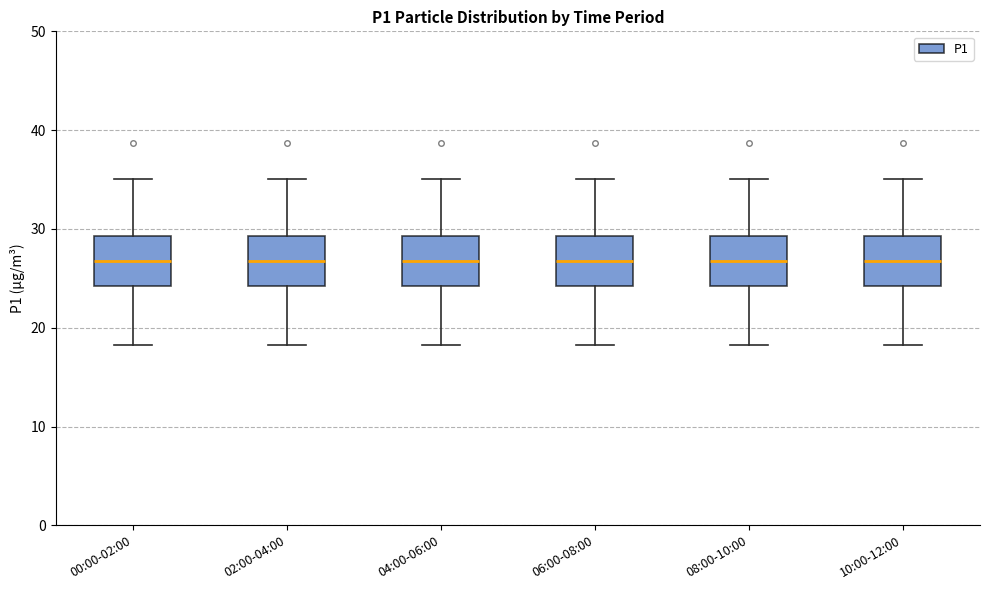

Reading left to right, transcribe this box plot: for each box, give where its median line is, the range the box spans, and where its two whiskers end, as read against the y-axis. The values are not printed on the chart, so give them approximately, as read against the axis.

00:00-02:00: median 27, box 24 to 29, whiskers 18 to 35
02:00-04:00: median 27, box 24 to 29, whiskers 18 to 35
04:00-06:00: median 27, box 24 to 29, whiskers 18 to 35
06:00-08:00: median 27, box 24 to 29, whiskers 18 to 35
08:00-10:00: median 27, box 24 to 29, whiskers 18 to 35
10:00-12:00: median 27, box 24 to 29, whiskers 18 to 35